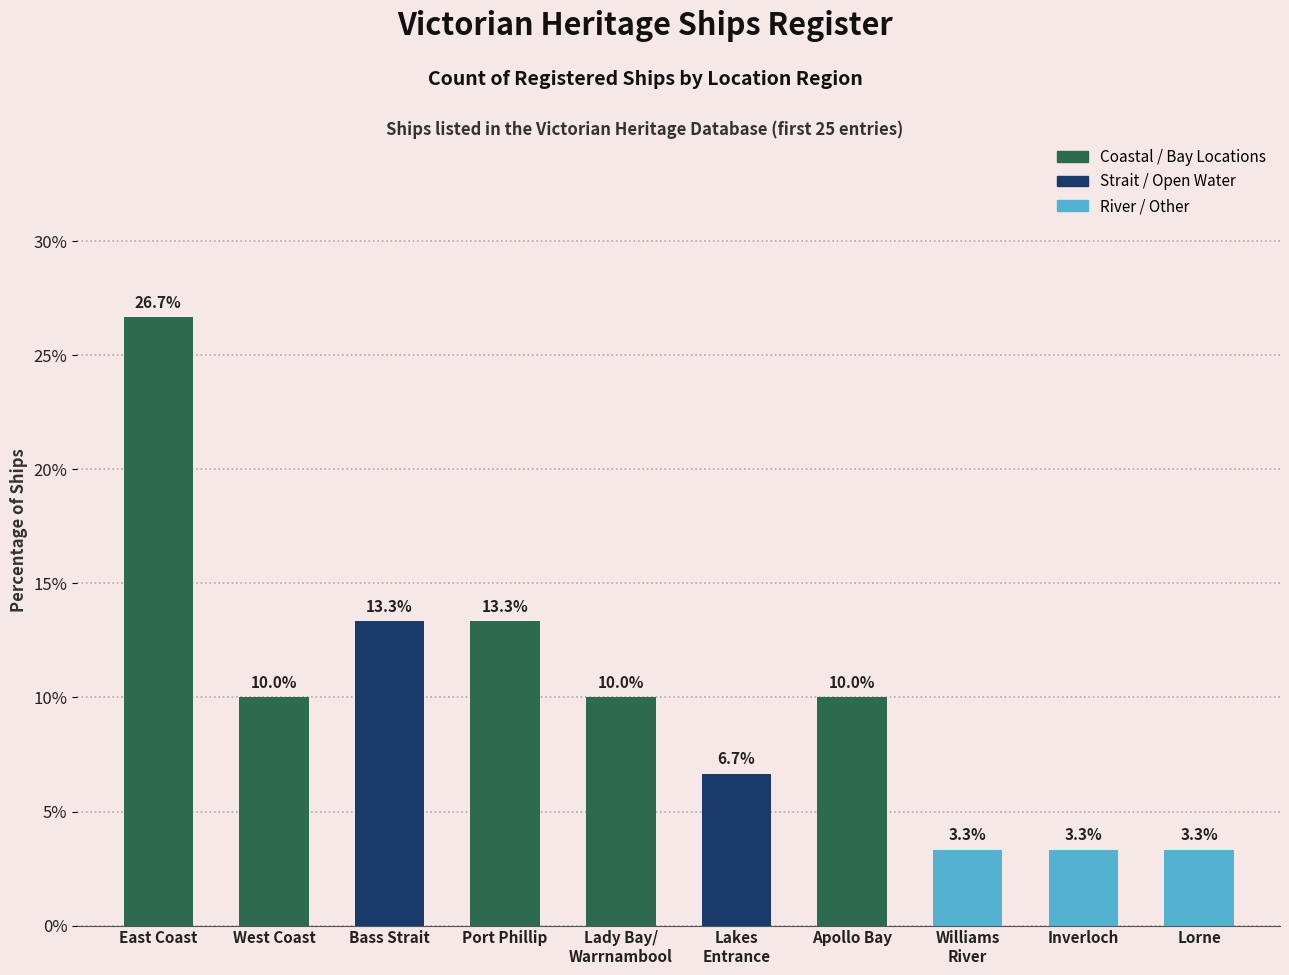

At which label does the data first exceed 10?

East Coast